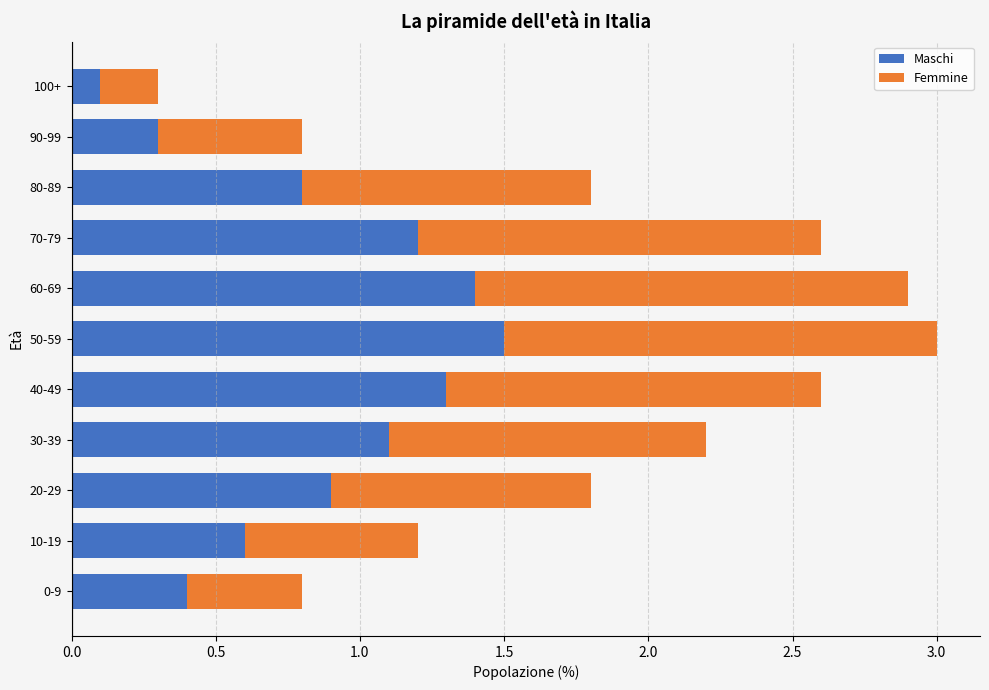

What is the total value across all series at 20-29?

1.8